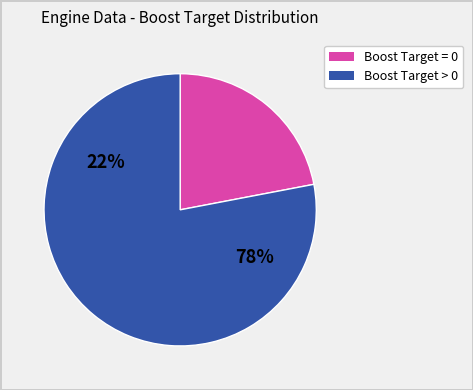

Does 18.3 represent more than half of the total?

No